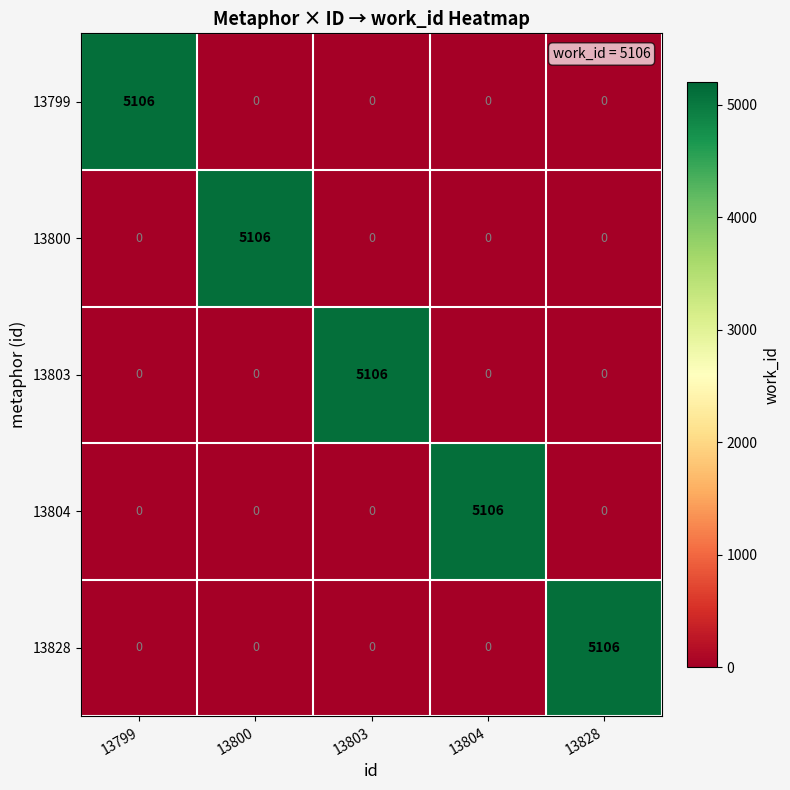

At how many categories does at least one series exceed 4224?

5